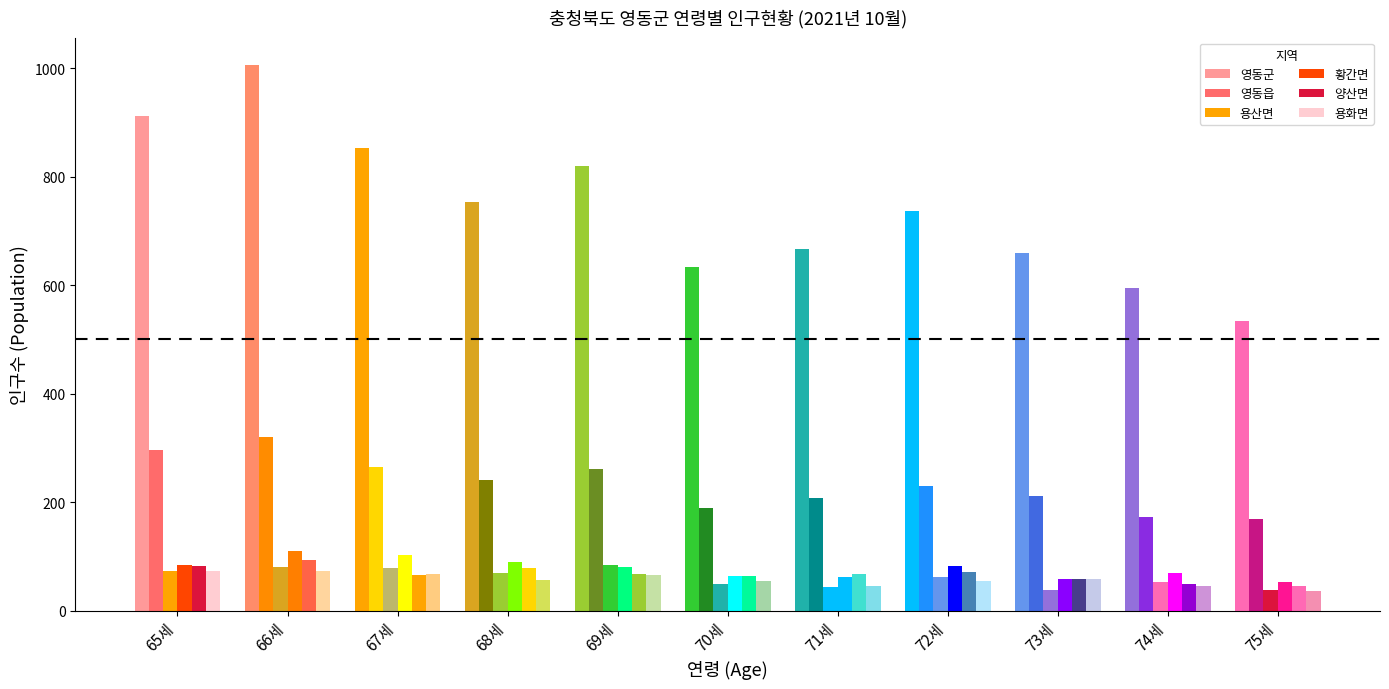

Where is 영동읍 nearest to the value 245?

68세